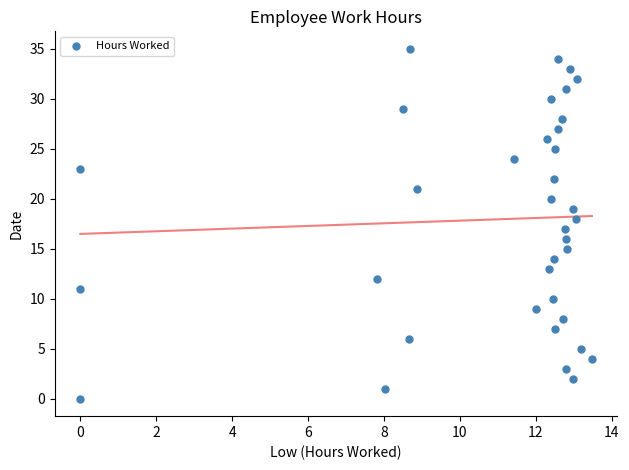

What is the range of Y values (max minus min)?

35